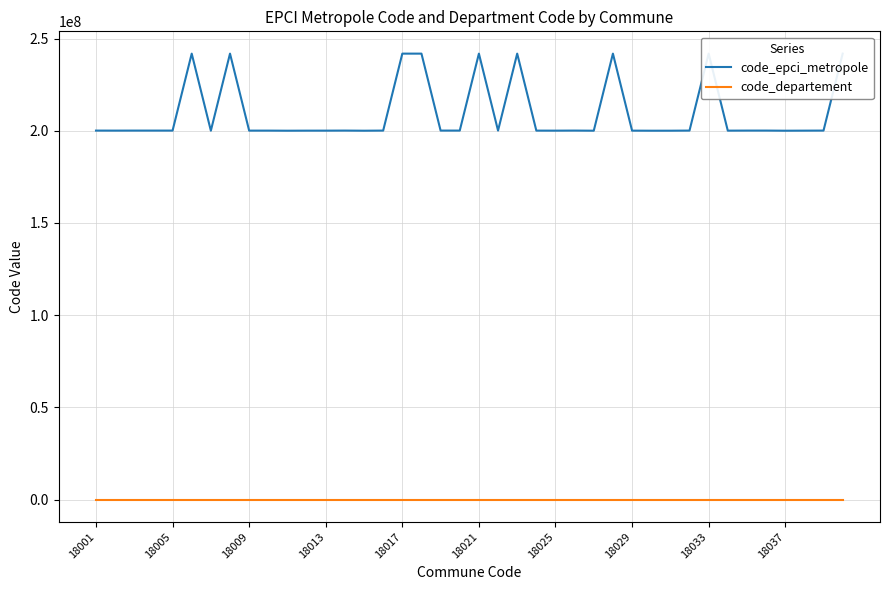

True or false: code_departement has more than 0 points higher than both neighbors.

False